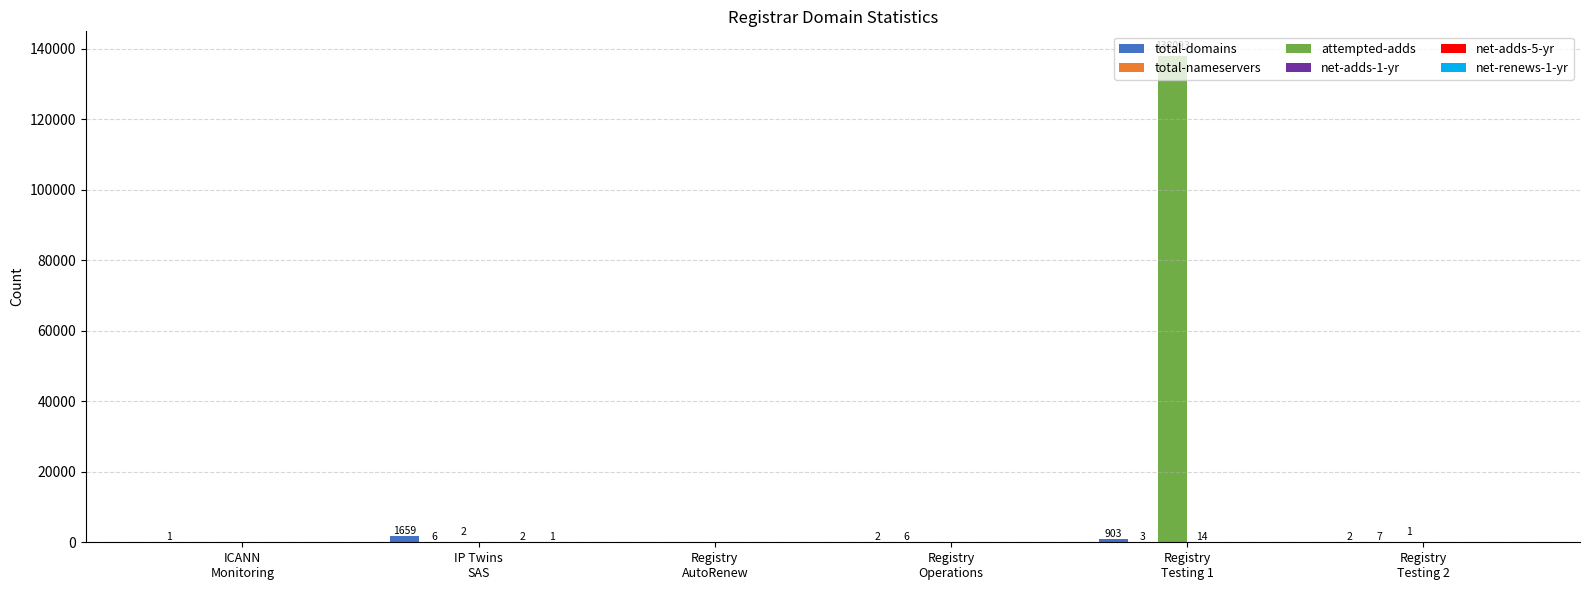

How many categories are shown in the chart?

6